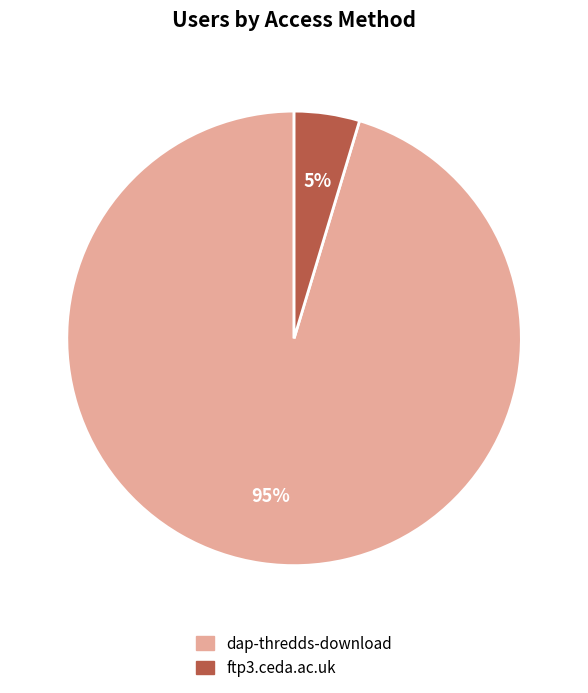

What percentage is the dap-thredds-download slice, to the nearest percent?

95%